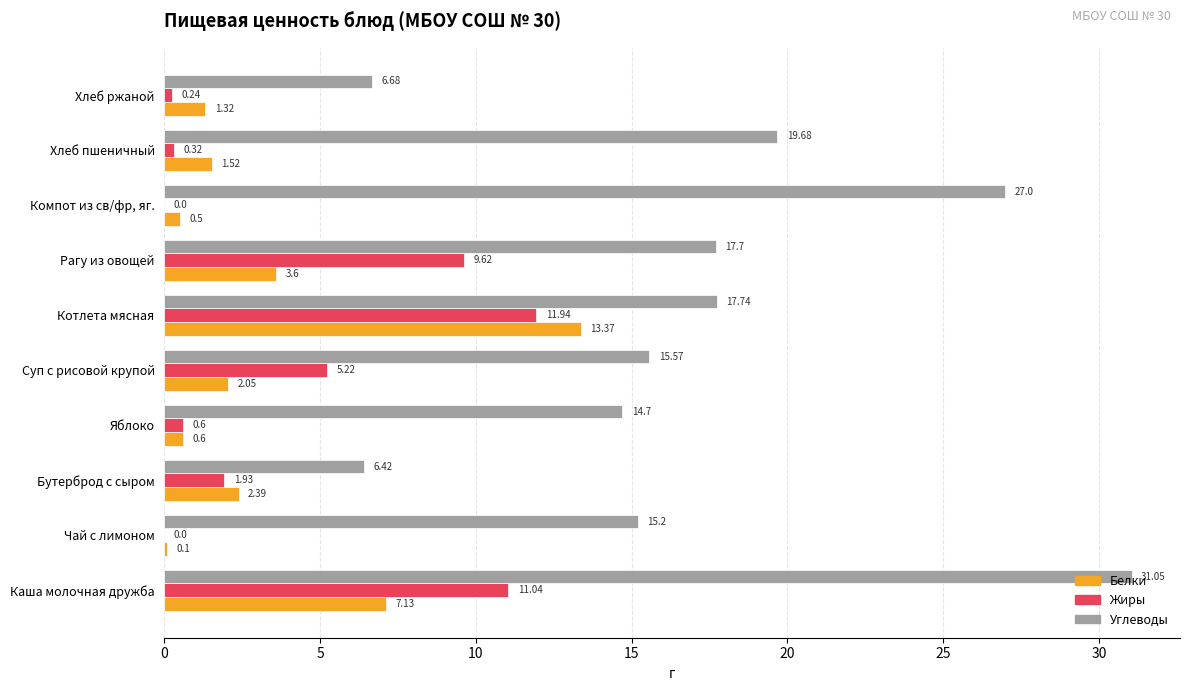

Which series changed the most between Котлета мясная and Рагу из овощей?

Белки